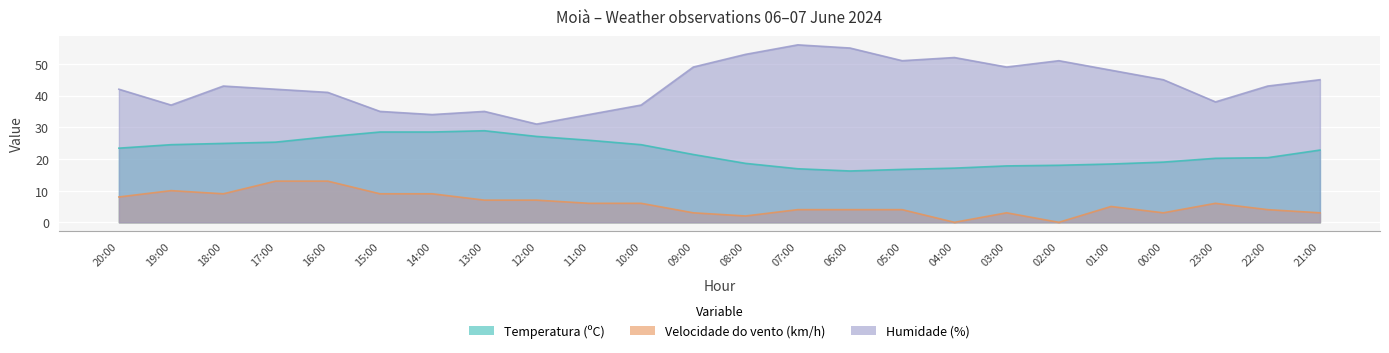

Rank the series at 13:00 from lowest to highest value.

Velocidade do vento (km/h), Temperatura (ºC), Humidade (%)